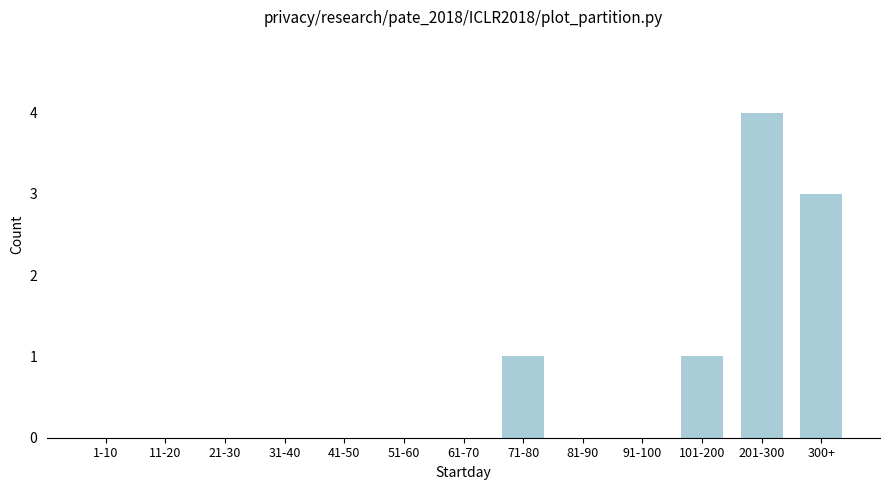

Reading left to right, list all the values displayed in this chart.

1-10=0	11-20=0	21-30=0	31-40=0	41-50=0	51-60=0	61-70=0	71-80=1	81-90=0	91-100=0	101-200=1	201-300=4	300+=3